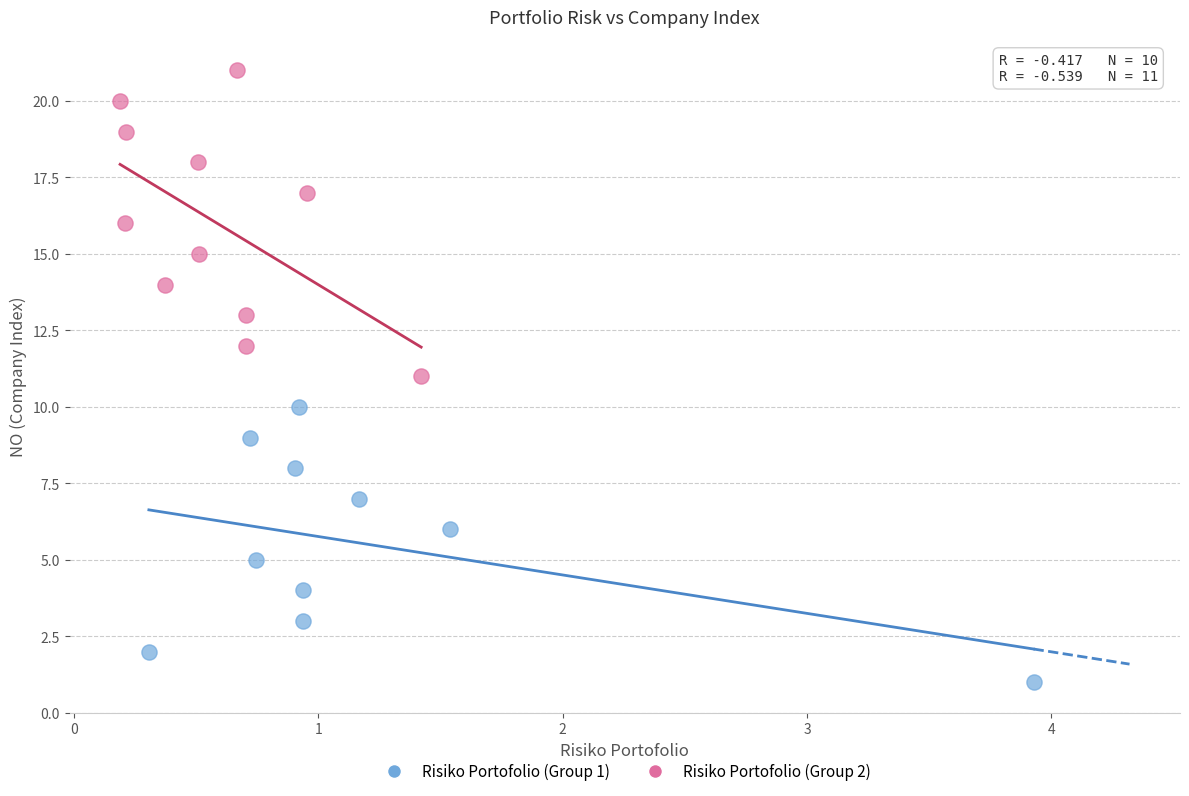

Which series reaches the minimum Y coordinate?

Risiko Portofolio (Group 1)